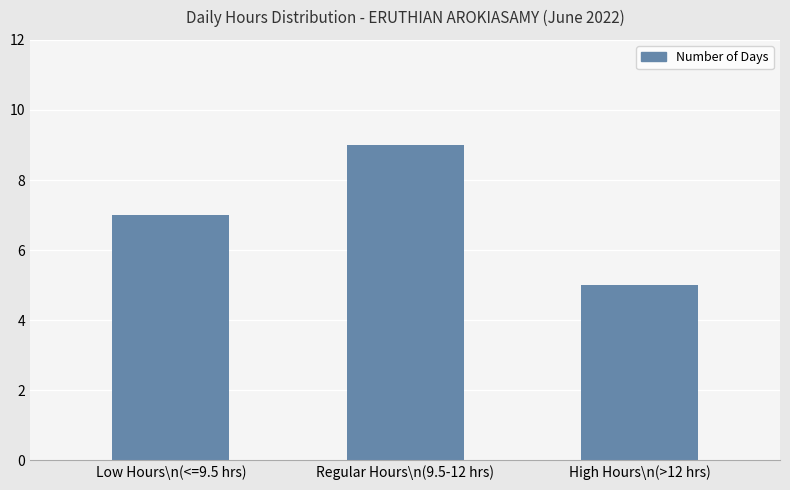

What position from the left is Regular Hours\n(9.5-12 hrs)?

2